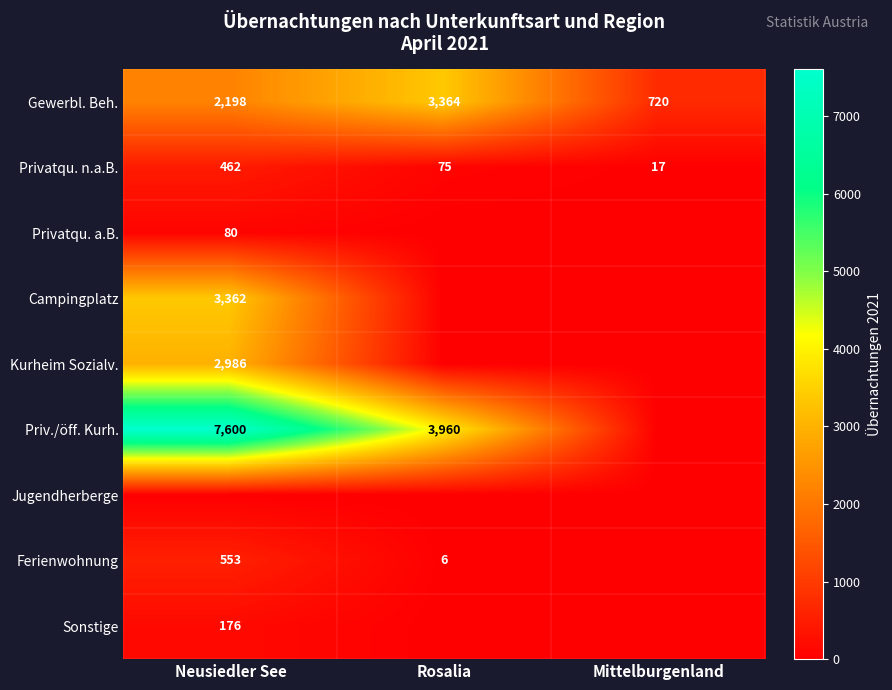

Where does the Privatqu. n.a.B. series first go above 75?

Neusiedler See